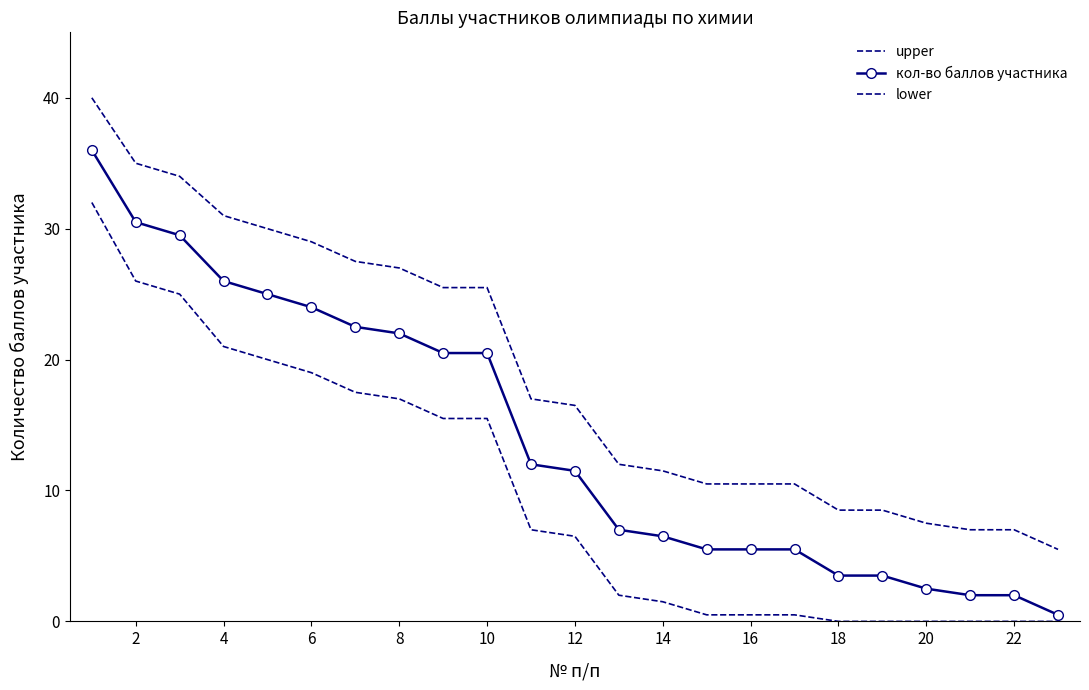

True or false: lower and upper intersect in this chart.

False